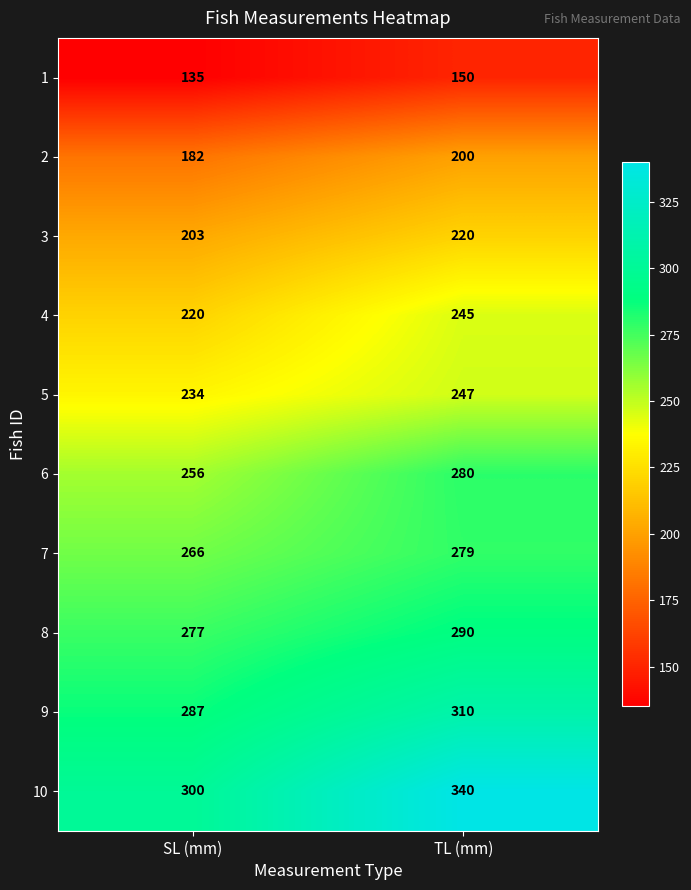

Reading right to left, list all the values displayed in this chart.

1: TL (mm)=150	SL (mm)=135
2: TL (mm)=200	SL (mm)=182
3: TL (mm)=220	SL (mm)=203
4: TL (mm)=245	SL (mm)=220
5: TL (mm)=247	SL (mm)=234
6: TL (mm)=280	SL (mm)=256
7: TL (mm)=279	SL (mm)=266
8: TL (mm)=290	SL (mm)=277
9: TL (mm)=310	SL (mm)=287
10: TL (mm)=340	SL (mm)=300